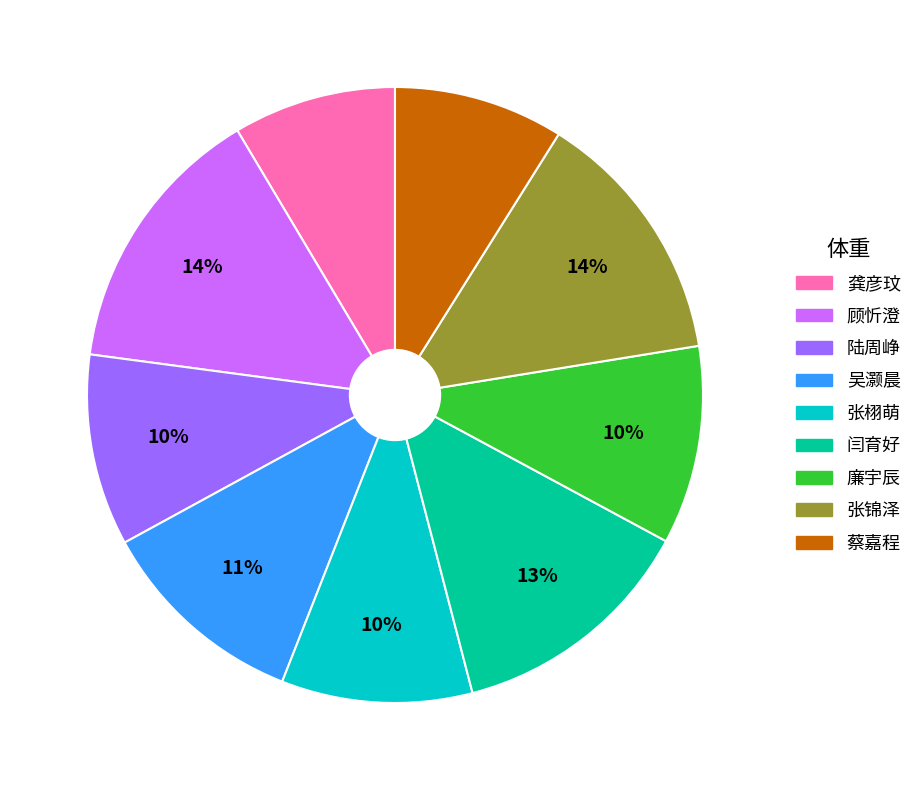

Combined, do 龚彦玟 and 闫育好 account for over 50%?

No